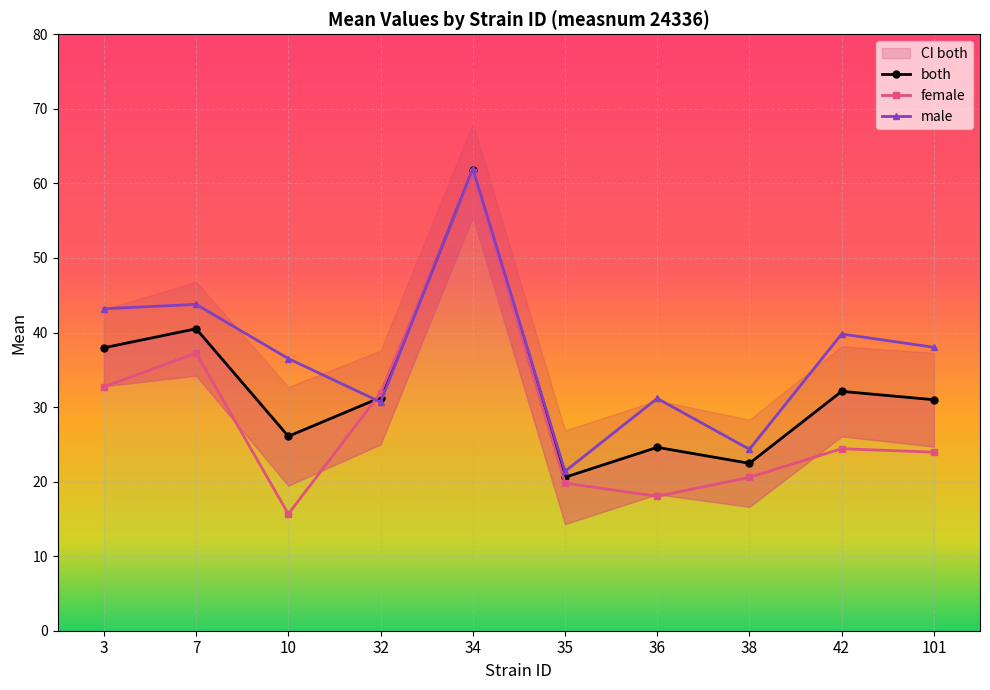

What is the sum of the female values at 7 and 3?

69.9